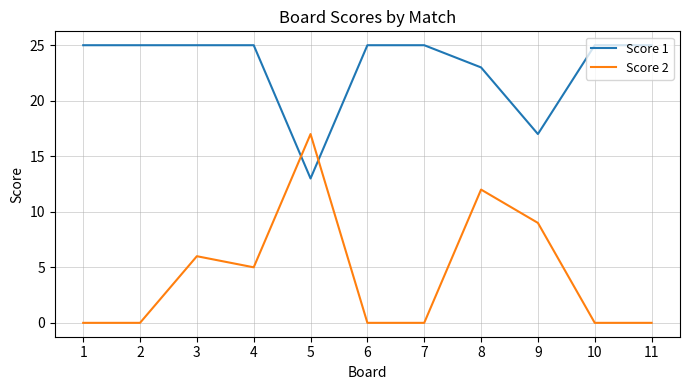

What is the spread (max minus min) of values at 3?

19